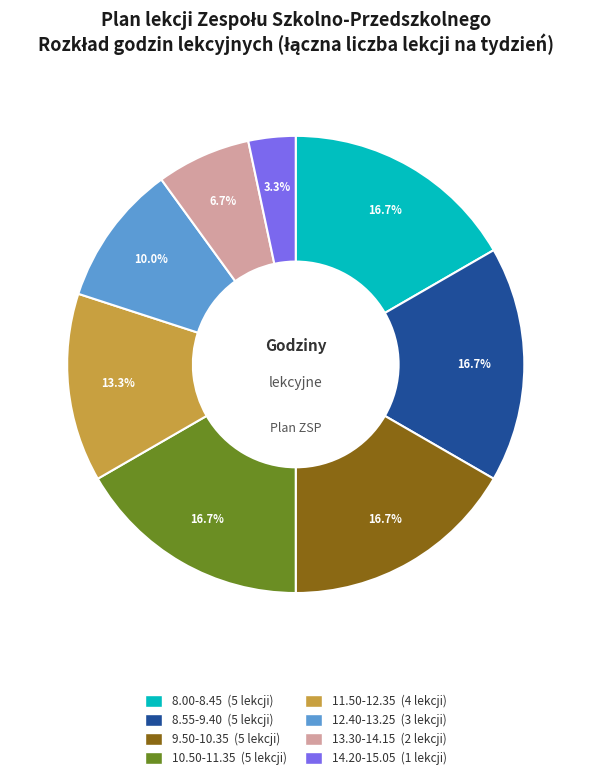

Combined, do 13.30-14.15 and 14.20-15.05 account for over 50%?

No